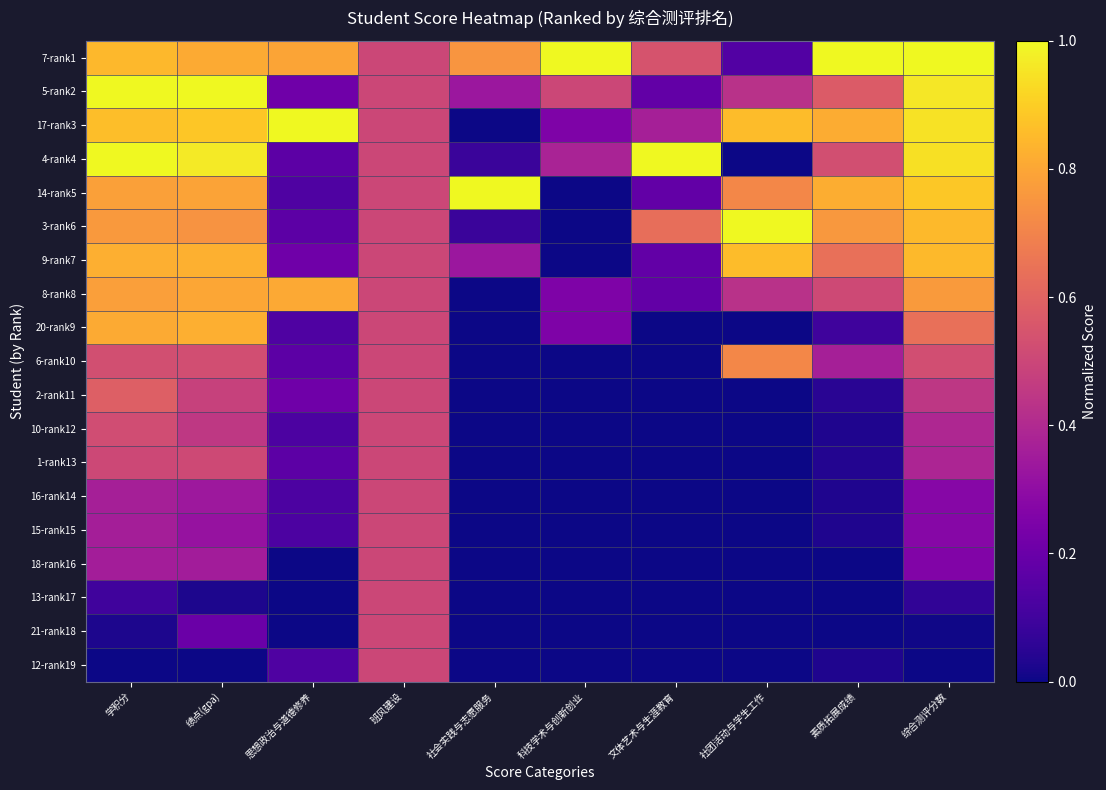

Reading left to right, transcribe all the data shown in this chart.

7-rank1: 学积分=0.8	绩点(gpa)=0.8	思想政治与道德修养=0.8	班风建设=0.5	社会实践与志愿服务=0.8	科技学术与创新创业=1.0	文体艺术与生涯教育=0.5	社团活动与学生工作=0.1	素质拓展成绩=1.0	综合测评分数=1.0
5-rank2: 学积分=1.0	绩点(gpa)=1.0	思想政治与道德修养=0.2	班风建设=0.5	社会实践与志愿服务=0.3	科技学术与创新创业=0.5	文体艺术与生涯教育=0.2	社团活动与学生工作=0.4	素质拓展成绩=0.6	综合测评分数=1.0
17-rank3: 学积分=0.9	绩点(gpa)=0.9	思想政治与道德修养=1.0	班风建设=0.5	社会实践与志愿服务=0.0	科技学术与创新创业=0.2	文体艺术与生涯教育=0.4	社团活动与学生工作=0.9	素质拓展成绩=0.8	综合测评分数=0.9
4-rank4: 学积分=1.0	绩点(gpa)=1.0	思想政治与道德修养=0.2	班风建设=0.5	社会实践与志愿服务=0.1	科技学术与创新创业=0.4	文体艺术与生涯教育=1.0	社团活动与学生工作=0.0	素质拓展成绩=0.5	综合测评分数=0.9
14-rank5: 学积分=0.8	绩点(gpa)=0.8	思想政治与道德修养=0.1	班风建设=0.5	社会实践与志愿服务=1.0	科技学术与创新创业=0.0	文体艺术与生涯教育=0.2	社团活动与学生工作=0.7	素质拓展成绩=0.8	综合测评分数=0.9
3-rank6: 学积分=0.8	绩点(gpa)=0.7	思想政治与道德修养=0.2	班风建设=0.5	社会实践与志愿服务=0.1	科技学术与创新创业=0.0	文体艺术与生涯教育=0.6	社团活动与学生工作=1.0	素质拓展成绩=0.8	综合测评分数=0.8
9-rank7: 学积分=0.8	绩点(gpa)=0.8	思想政治与道德修养=0.2	班风建设=0.5	社会实践与志愿服务=0.3	科技学术与创新创业=0.0	文体艺术与生涯教育=0.2	社团活动与学生工作=0.9	素质拓展成绩=0.6	综合测评分数=0.8
8-rank8: 学积分=0.8	绩点(gpa)=0.8	思想政治与道德修养=0.8	班风建设=0.5	社会实践与志愿服务=0.0	科技学术与创新创业=0.2	文体艺术与生涯教育=0.2	社团活动与学生工作=0.4	素质拓展成绩=0.5	综合测评分数=0.8
20-rank9: 学积分=0.8	绩点(gpa)=0.8	思想政治与道德修养=0.1	班风建设=0.5	社会实践与志愿服务=0.0	科技学术与创新创业=0.2	文体艺术与生涯教育=0.0	社团活动与学生工作=0.0	素质拓展成绩=0.1	综合测评分数=0.6
6-rank10: 学积分=0.5	绩点(gpa)=0.5	思想政治与道德修养=0.2	班风建设=0.5	社会实践与志愿服务=0.0	科技学术与创新创业=0.0	文体艺术与生涯教育=0.0	社团活动与学生工作=0.7	素质拓展成绩=0.4	综合测评分数=0.5
2-rank11: 学积分=0.6	绩点(gpa)=0.5	思想政治与道德修养=0.2	班风建设=0.5	社会实践与志愿服务=0.0	科技学术与创新创业=0.0	文体艺术与生涯教育=0.0	社团活动与学生工作=0.0	素质拓展成绩=0.0	综合测评分数=0.4
10-rank12: 学积分=0.5	绩点(gpa)=0.5	思想政治与道德修养=0.1	班风建设=0.5	社会实践与志愿服务=0.0	科技学术与创新创业=0.0	文体艺术与生涯教育=0.0	社团活动与学生工作=0.0	素质拓展成绩=0.0	综合测评分数=0.4
1-rank13: 学积分=0.5	绩点(gpa)=0.5	思想政治与道德修养=0.2	班风建设=0.5	社会实践与志愿服务=0.0	科技学术与创新创业=0.0	文体艺术与生涯教育=0.0	社团活动与学生工作=0.0	素质拓展成绩=0.0	综合测评分数=0.4
16-rank14: 学积分=0.4	绩点(gpa)=0.3	思想政治与道德修养=0.1	班风建设=0.5	社会实践与志愿服务=0.0	科技学术与创新创业=0.0	文体艺术与生涯教育=0.0	社团活动与学生工作=0.0	素质拓展成绩=0.0	综合测评分数=0.3
15-rank15: 学积分=0.4	绩点(gpa)=0.3	思想政治与道德修养=0.1	班风建设=0.5	社会实践与志愿服务=0.0	科技学术与创新创业=0.0	文体艺术与生涯教育=0.0	社团活动与学生工作=0.0	素质拓展成绩=0.0	综合测评分数=0.3
18-rank16: 学积分=0.4	绩点(gpa)=0.4	思想政治与道德修养=0.0	班风建设=0.5	社会实践与志愿服务=0.0	科技学术与创新创业=0.0	文体艺术与生涯教育=0.0	社团活动与学生工作=0.0	素质拓展成绩=0.0	综合测评分数=0.3
13-rank17: 学积分=0.1	绩点(gpa)=0.0	思想政治与道德修养=0.0	班风建设=0.5	社会实践与志愿服务=0.0	科技学术与创新创业=0.0	文体艺术与生涯教育=0.0	社团活动与学生工作=0.0	素质拓展成绩=0.0	综合测评分数=0.1
21-rank18: 学积分=0.0	绩点(gpa)=0.2	思想政治与道德修养=0.0	班风建设=0.5	社会实践与志愿服务=0.0	科技学术与创新创业=0.0	文体艺术与生涯教育=0.0	社团活动与学生工作=0.0	素质拓展成绩=0.0	综合测评分数=0.0
12-rank19: 学积分=0.0	绩点(gpa)=0.0	思想政治与道德修养=0.1	班风建设=0.5	社会实践与志愿服务=0.0	科技学术与创新创业=0.0	文体艺术与生涯教育=0.0	社团活动与学生工作=0.0	素质拓展成绩=0.0	综合测评分数=0.0